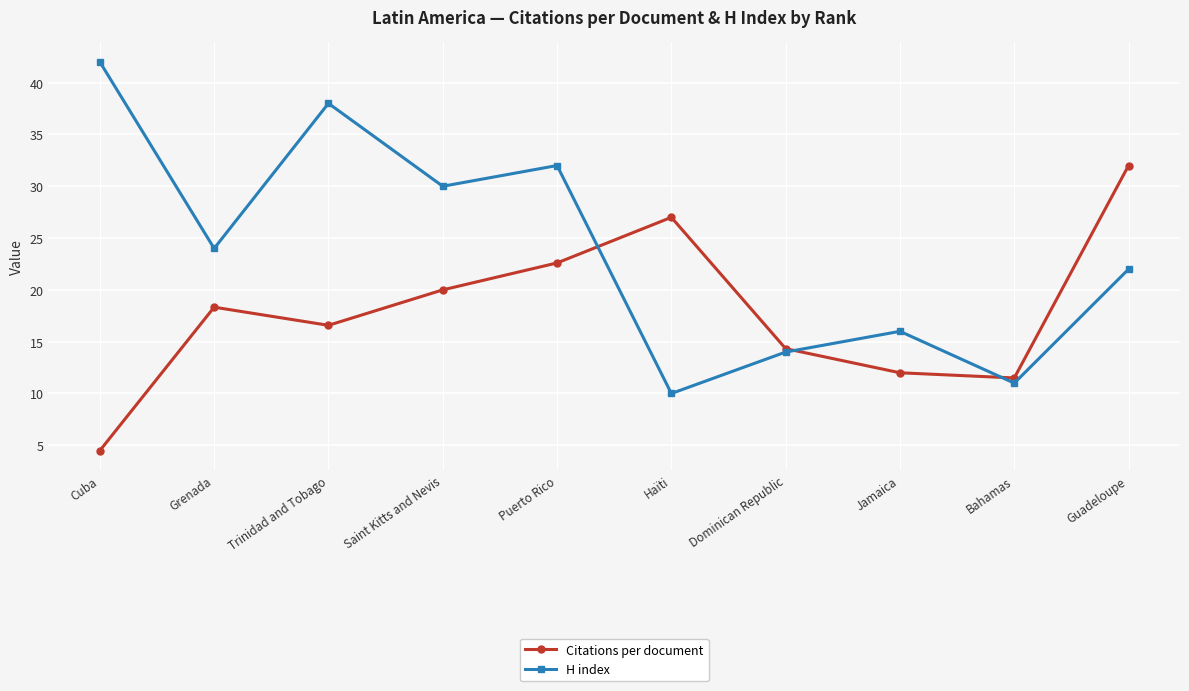

What is the difference between the maximum and minimum values in the Citations per document series?

27.5